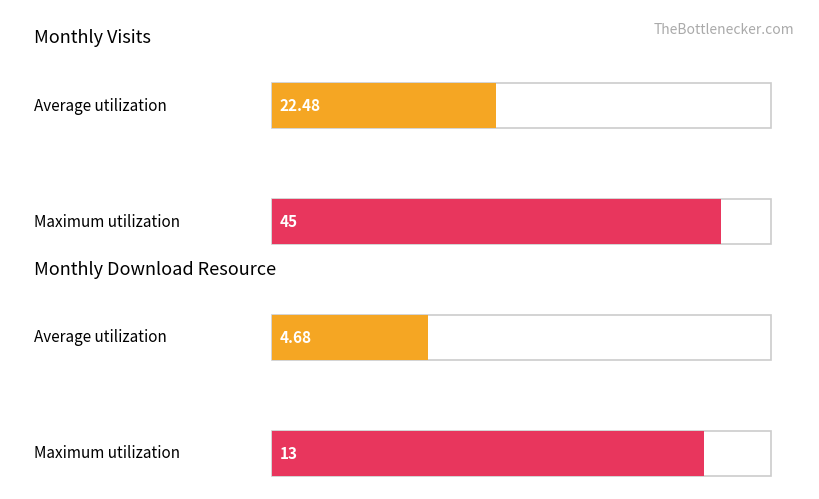

List the series in order of their peak value, lowest first.

monthly_download_resource, monthly_visit